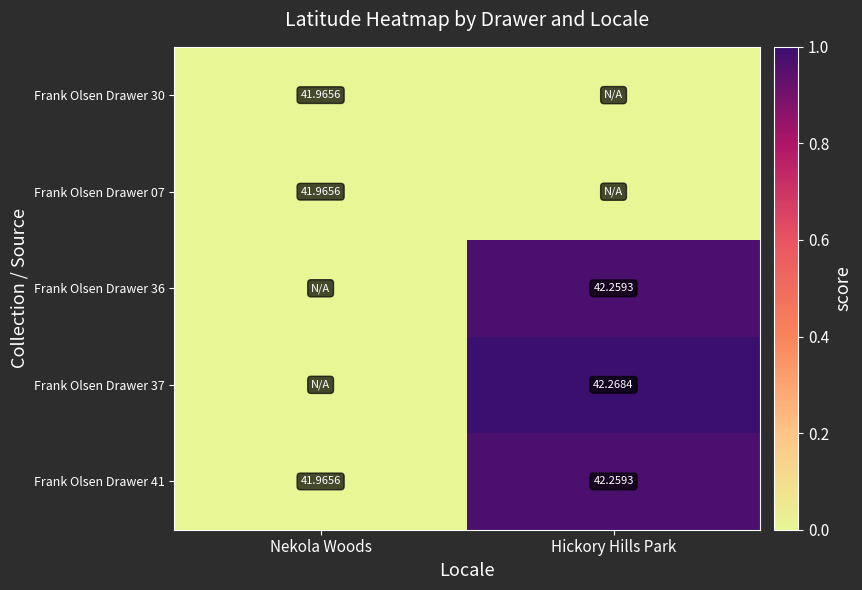

Is the value of Frank Olsen Drawer 36 at Hickory Hills Park greater than the value of Frank Olsen Drawer 37 at Hickory Hills Park?

No